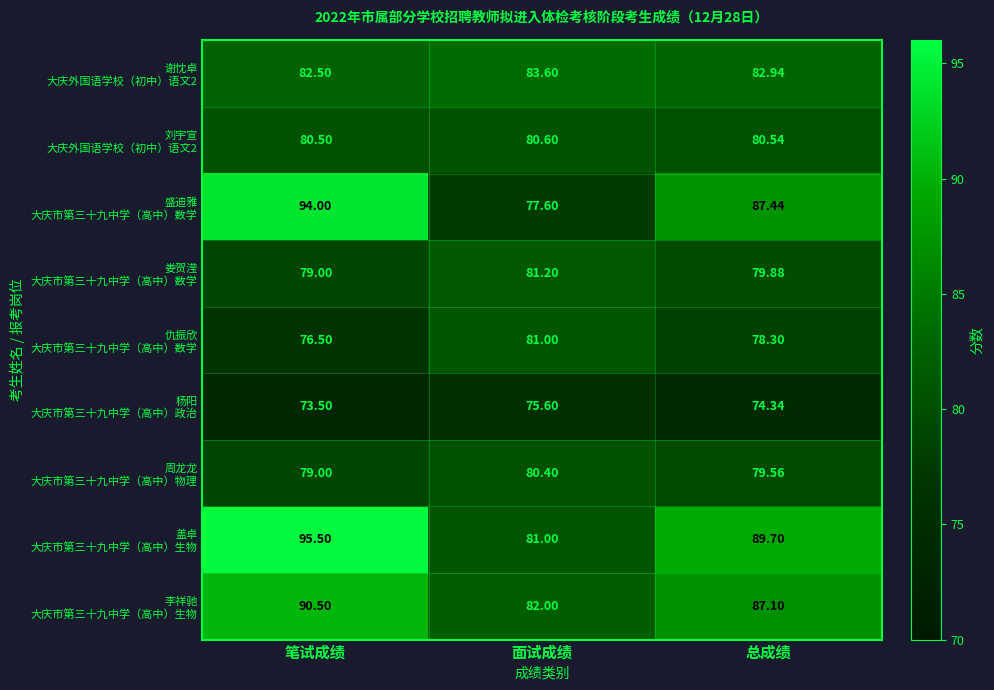

At which category does the chart reach its minimum across all series?

笔试成绩